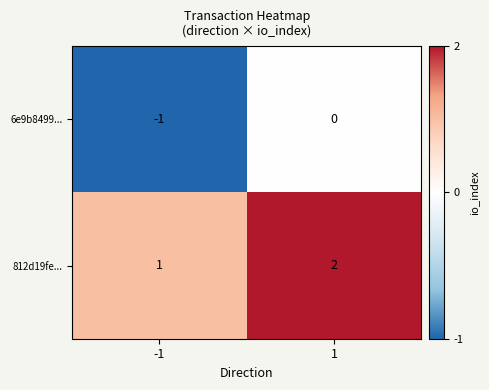

How many categories are shown in the chart?

2